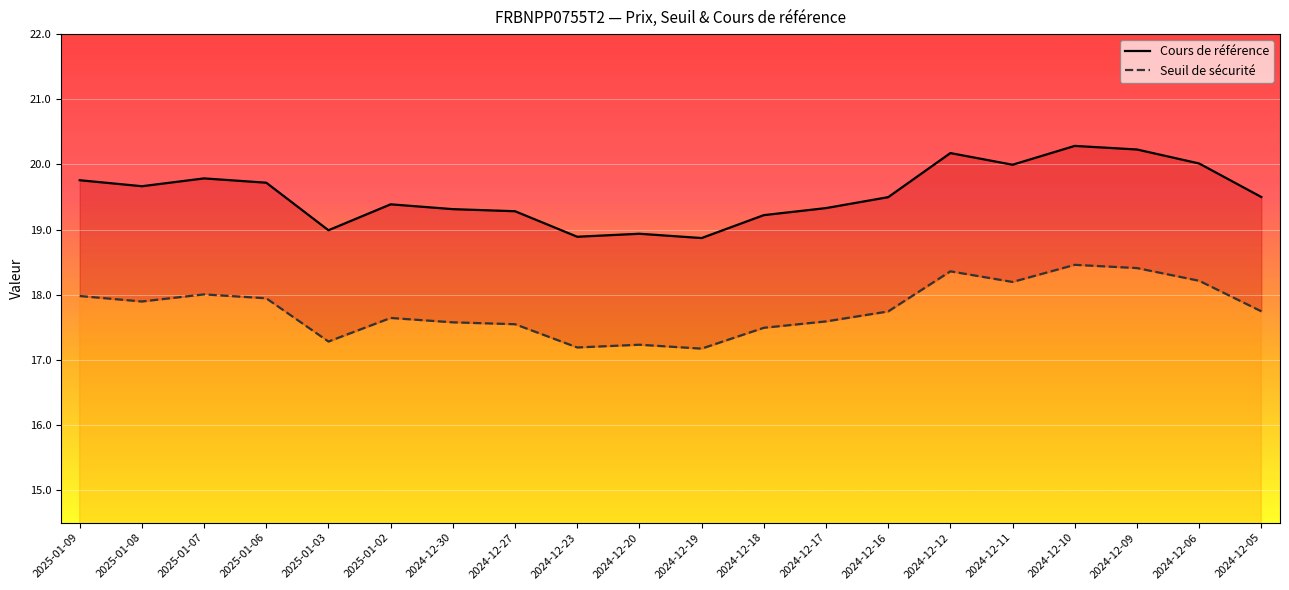

The Seuil de sécurité series shows 17.2 at 2024-12-20. True or false?

True